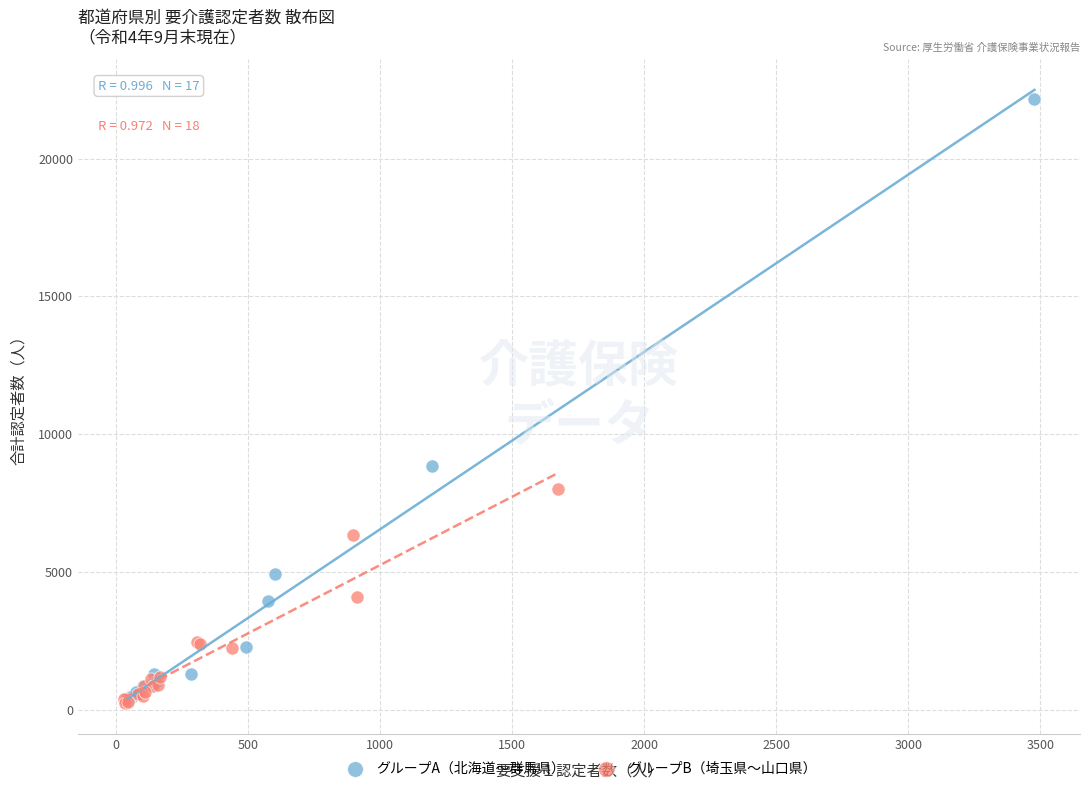

Which series has the widest spread of Y values?

グループA（北海道〜群馬県）